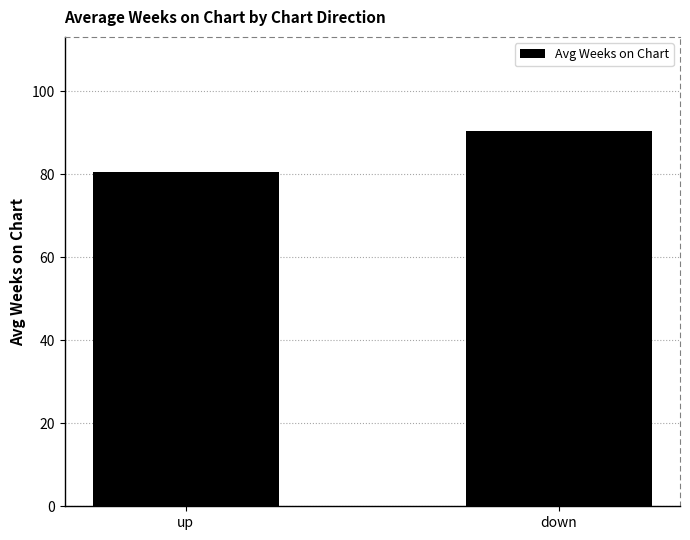

Is it true that the value at up is 108.4?

False